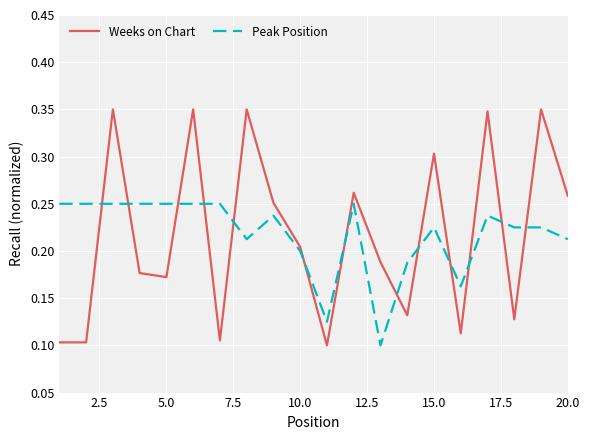

How many intersections are there between Weeks on Chart and Peak Position?

13